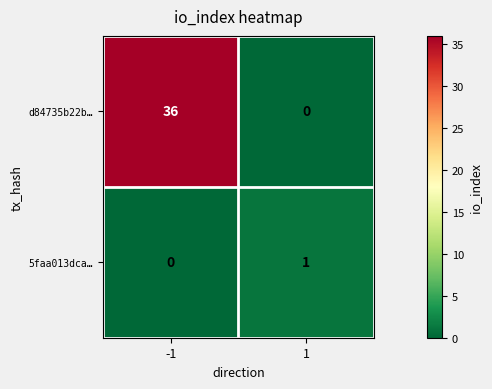

Which series changed the most between -1 and 1?

d84735b22b…